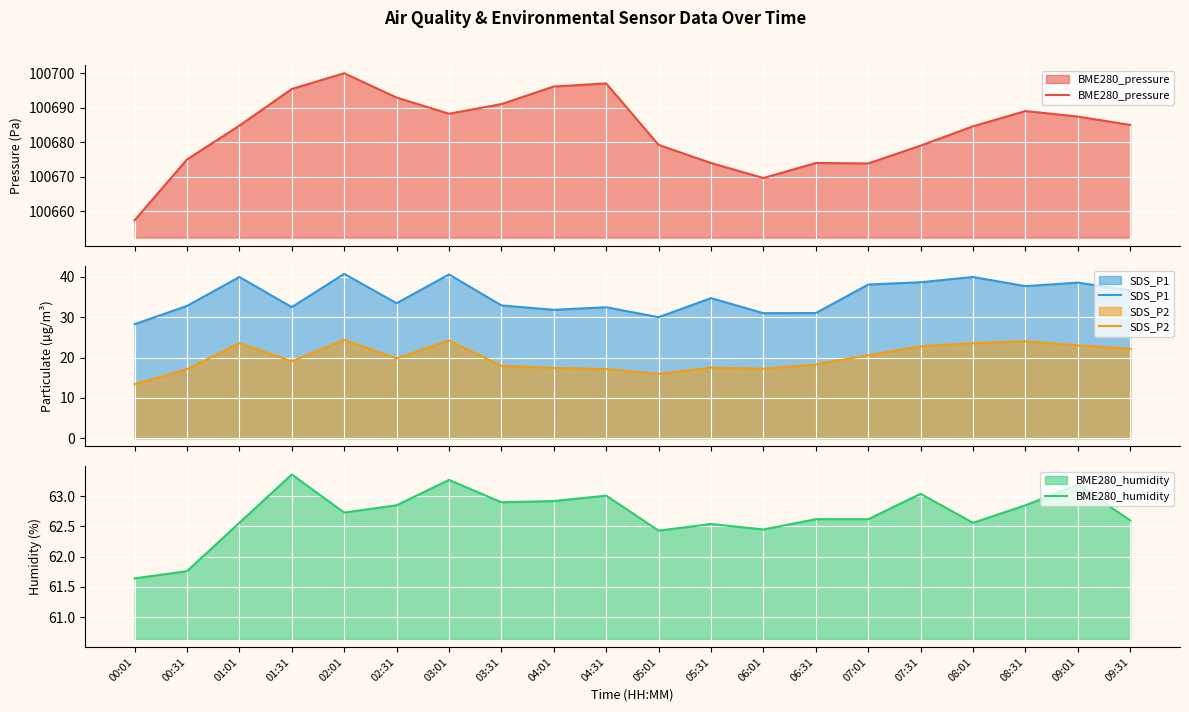

How many values in the BME280_pressure series exceed 100685?

10